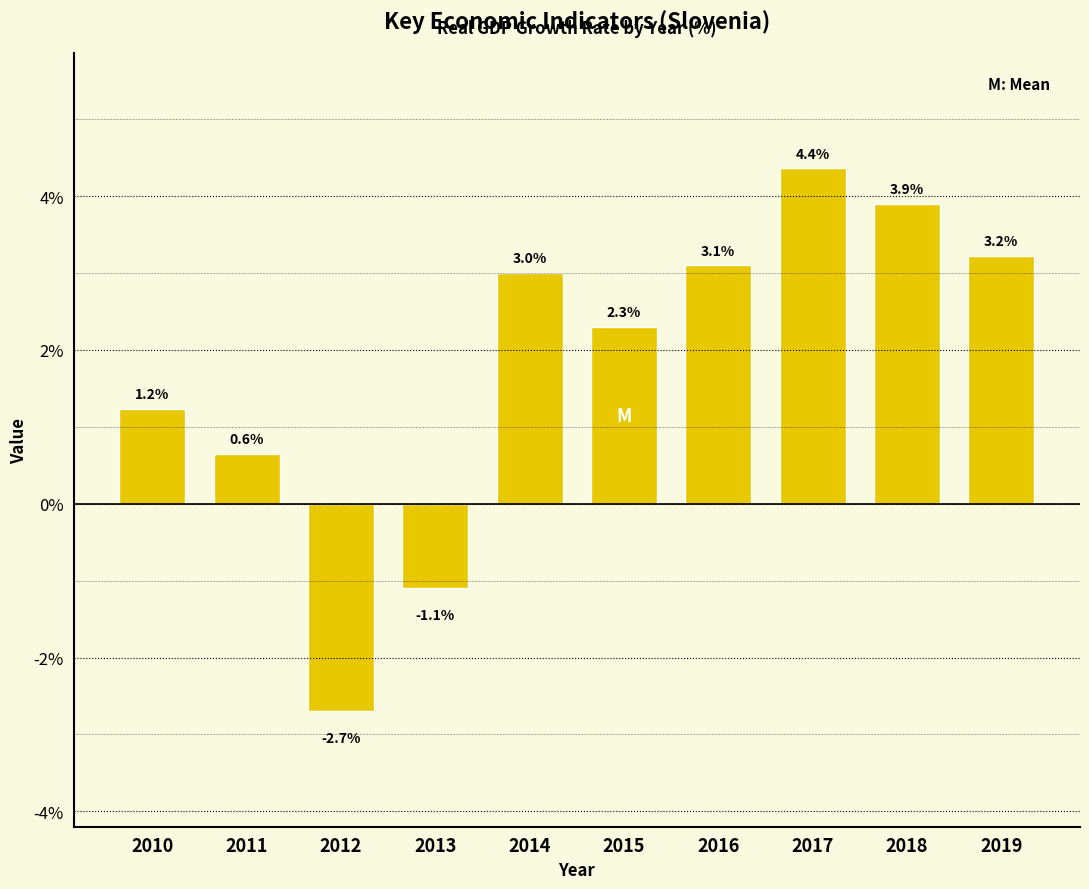

Reading left to right, list all the values displayed in this chart.

1.2	0.6	-2.7	-1.1	3.0	2.3	3.1	4.4	3.9	3.2